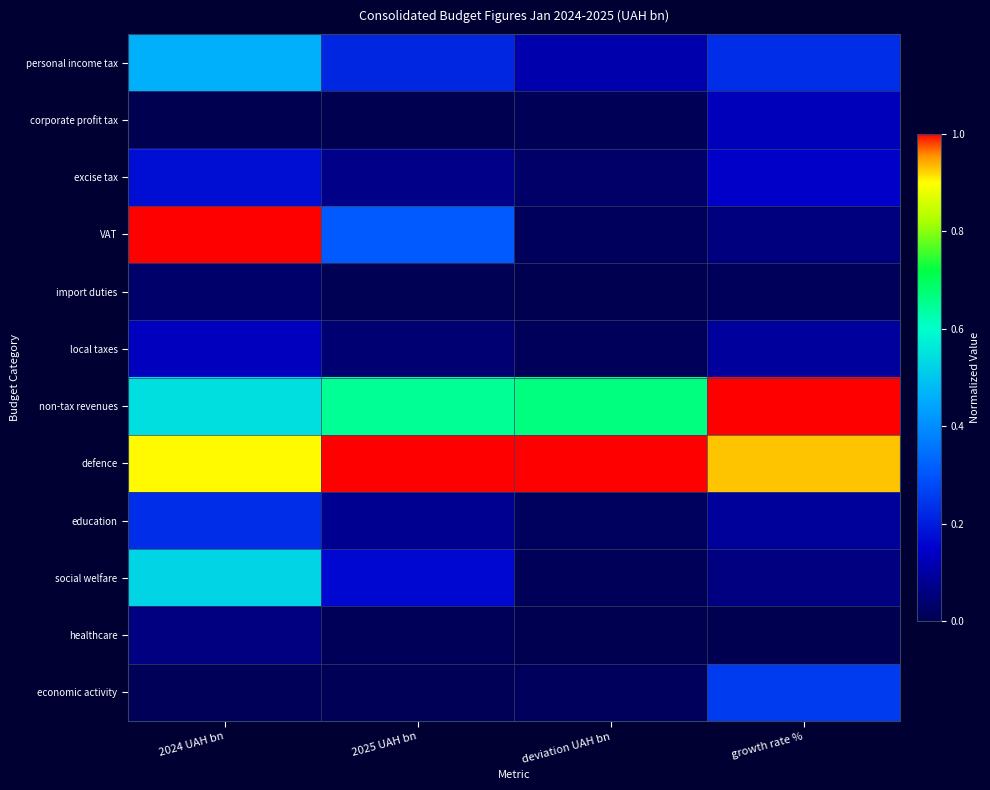

Reading left to right, list all the values displayed in this chart.

personal income tax: 2024 UAH bn=0.5	2025 UAH bn=0.2	deviation UAH bn=0.1	growth rate %=0.2
corporate profit tax: 2024 UAH bn=0.0	2025 UAH bn=0.0	deviation UAH bn=0.0	growth rate %=0.1
excise tax: 2024 UAH bn=0.2	2025 UAH bn=0.1	deviation UAH bn=0.0	growth rate %=0.1
VAT: 2024 UAH bn=1.0	2025 UAH bn=0.3	deviation UAH bn=0.0	growth rate %=0.1
import duties: 2024 UAH bn=0.0	2025 UAH bn=0.0	deviation UAH bn=0.0	growth rate %=0.0
local taxes: 2024 UAH bn=0.1	2025 UAH bn=0.0	deviation UAH bn=0.0	growth rate %=0.1
non-tax revenues: 2024 UAH bn=0.5	2025 UAH bn=0.6	deviation UAH bn=0.7	growth rate %=1.0
defence: 2024 UAH bn=0.9	2025 UAH bn=1.0	deviation UAH bn=1.0	growth rate %=0.9
education: 2024 UAH bn=0.2	2025 UAH bn=0.1	deviation UAH bn=0.0	growth rate %=0.1
social welfare: 2024 UAH bn=0.5	2025 UAH bn=0.2	deviation UAH bn=0.0	growth rate %=0.1
healthcare: 2024 UAH bn=0.1	2025 UAH bn=0.0	deviation UAH bn=0.0	growth rate %=0.0
economic activity: 2024 UAH bn=0.0	2025 UAH bn=0.0	deviation UAH bn=0.0	growth rate %=0.3